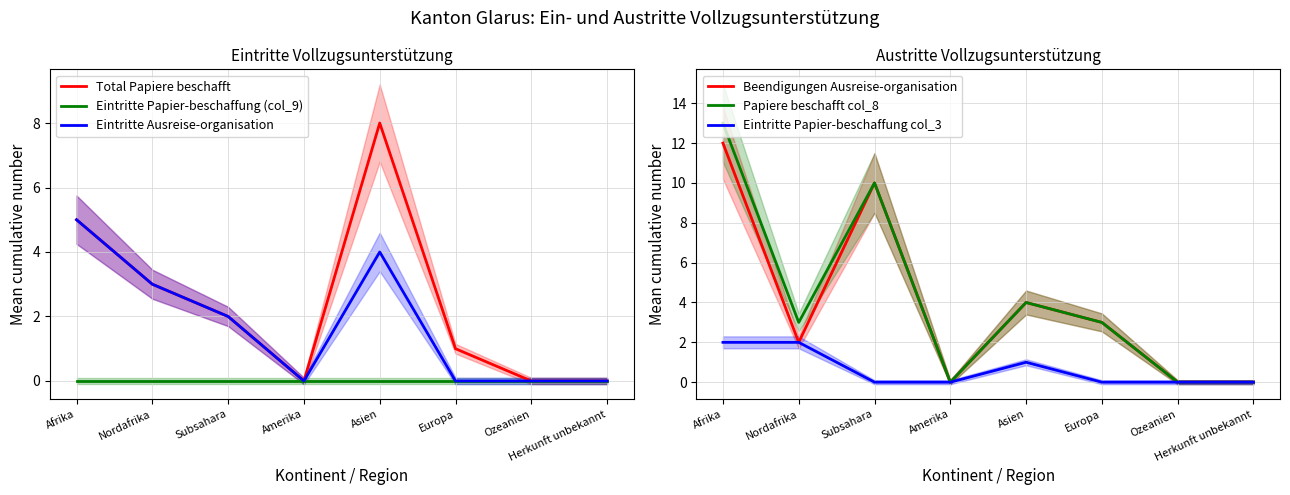

What is the label of the 8th point from the left?

Herkunft unbekannt